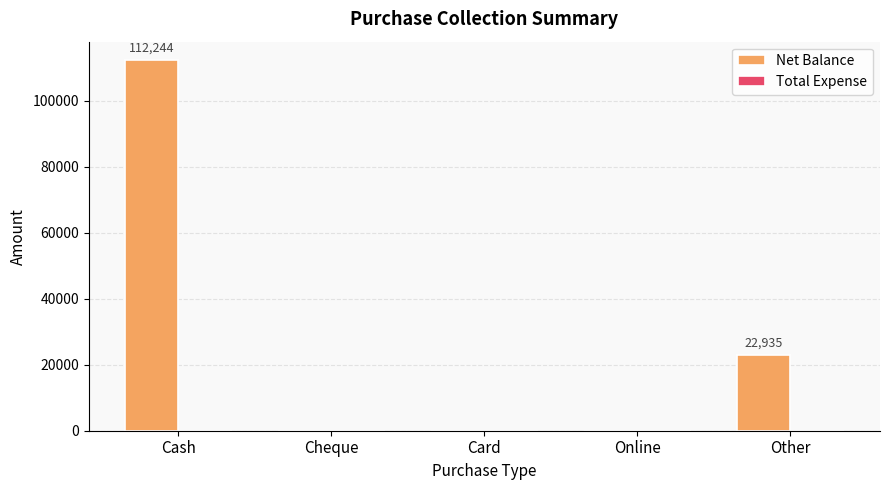

Reading left to right, what are all the values shown in this chart?

Cash=112244	Cheque=0	Card=0	Online=0	Other=22935